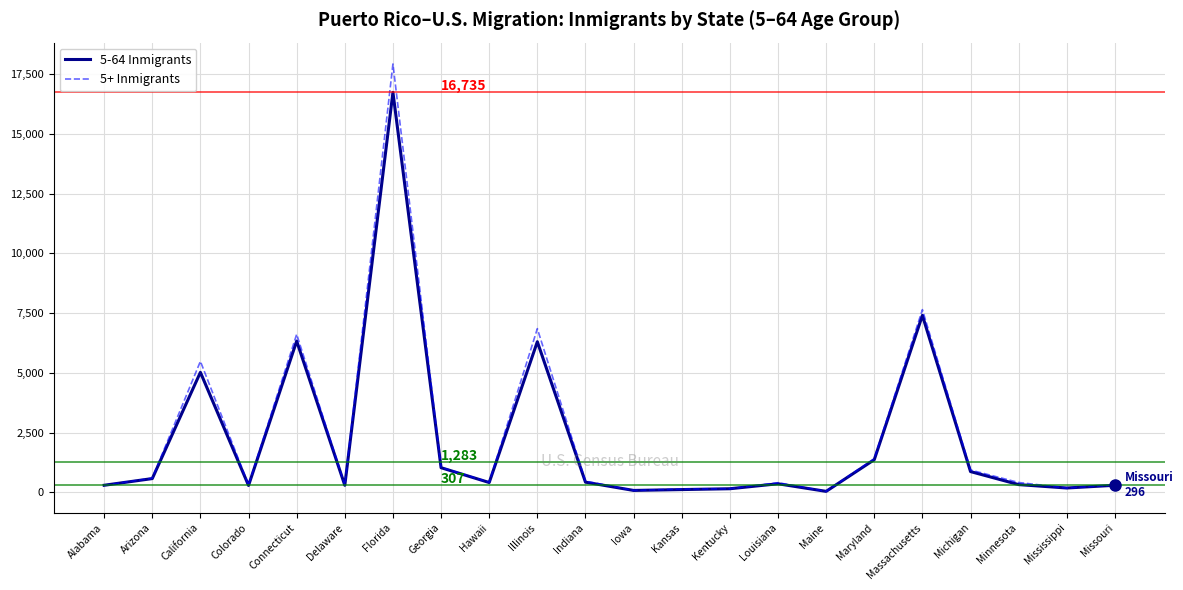

How many values in the 5+ Inmigrants series are below 421?

11